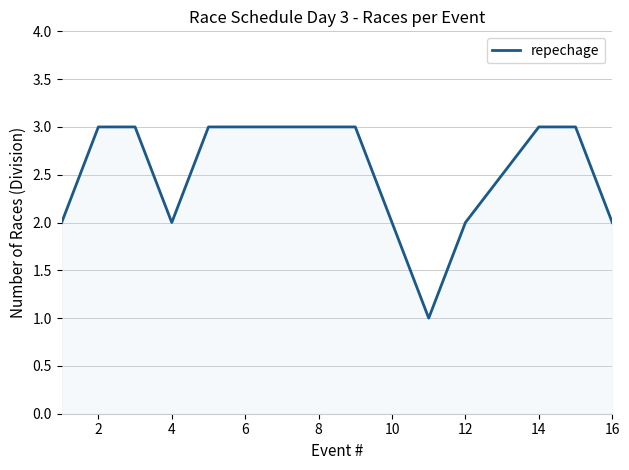

Reading left to right, list all the values displayed in this chart.

2	3	3	2	3	3	3	3	3	2	1	2	3	3	2